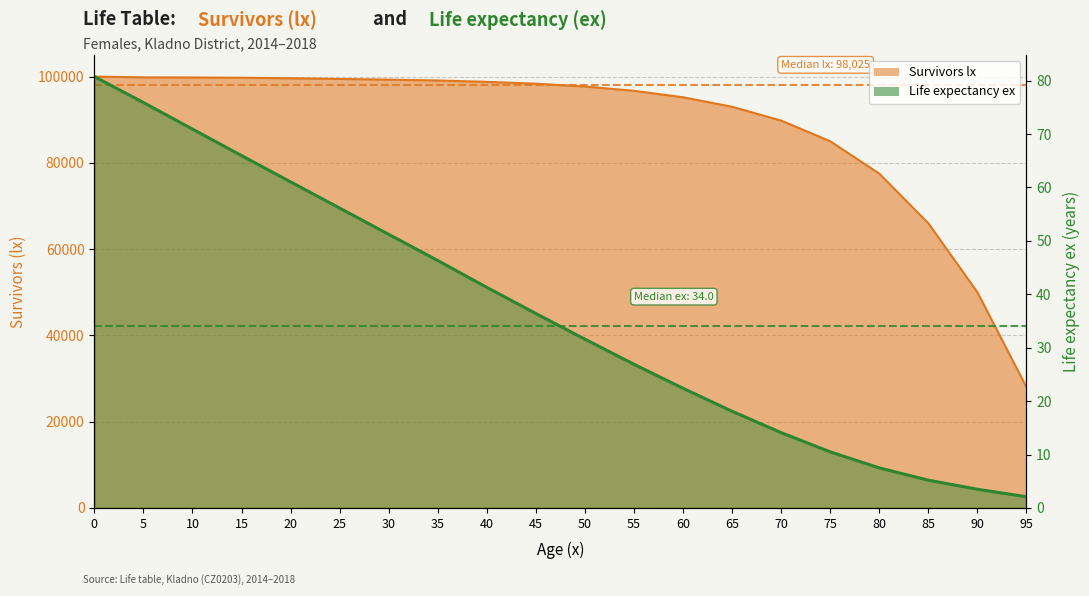

True or false: ex and lx intersect in this chart.

False